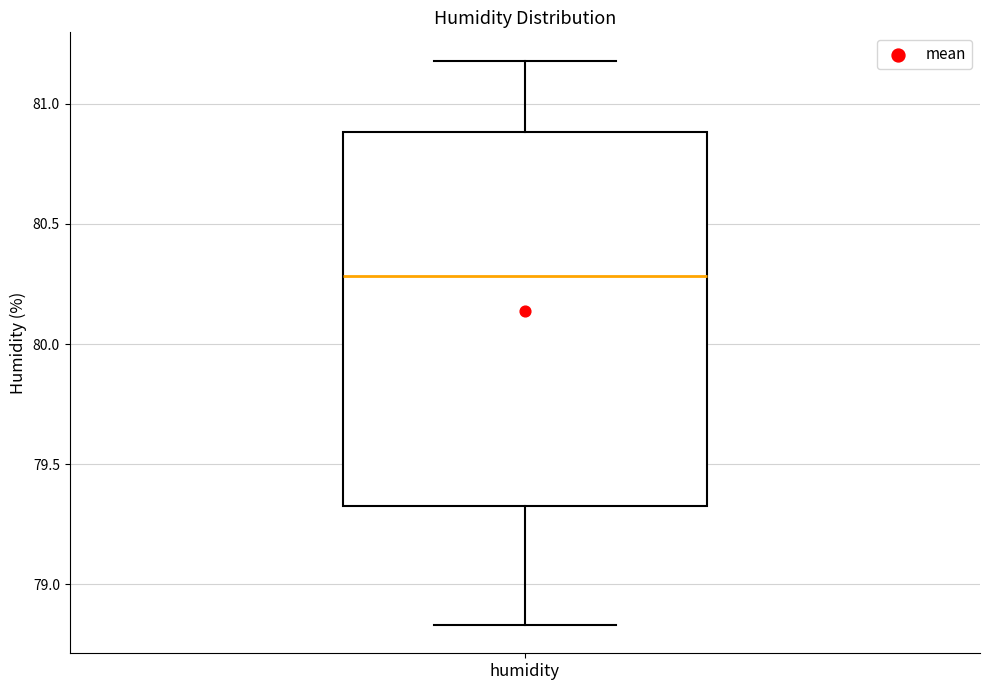

Transcribe this box plot: give where the median line is, the range the box spans, and where the two whiskers end, as read against the y-axis. The values are not printed on the chart, so give them approximately, as read against the axis.

median 80.30, box 79.35 to 80.90, whiskers 78.85 to 81.20